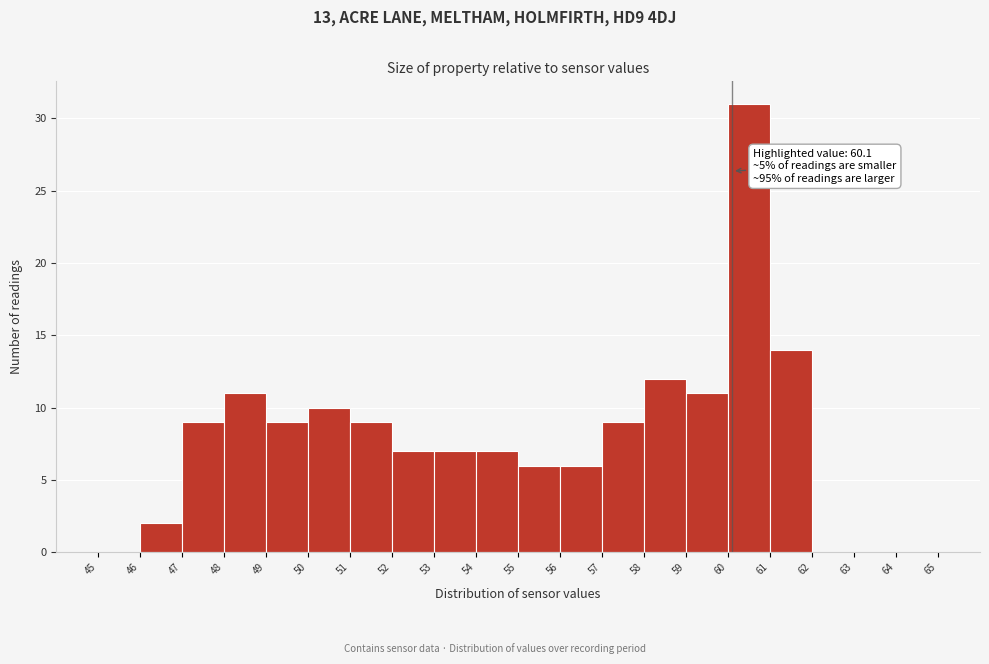

Which range on the x-axis has the tallest bar?

60 to 61